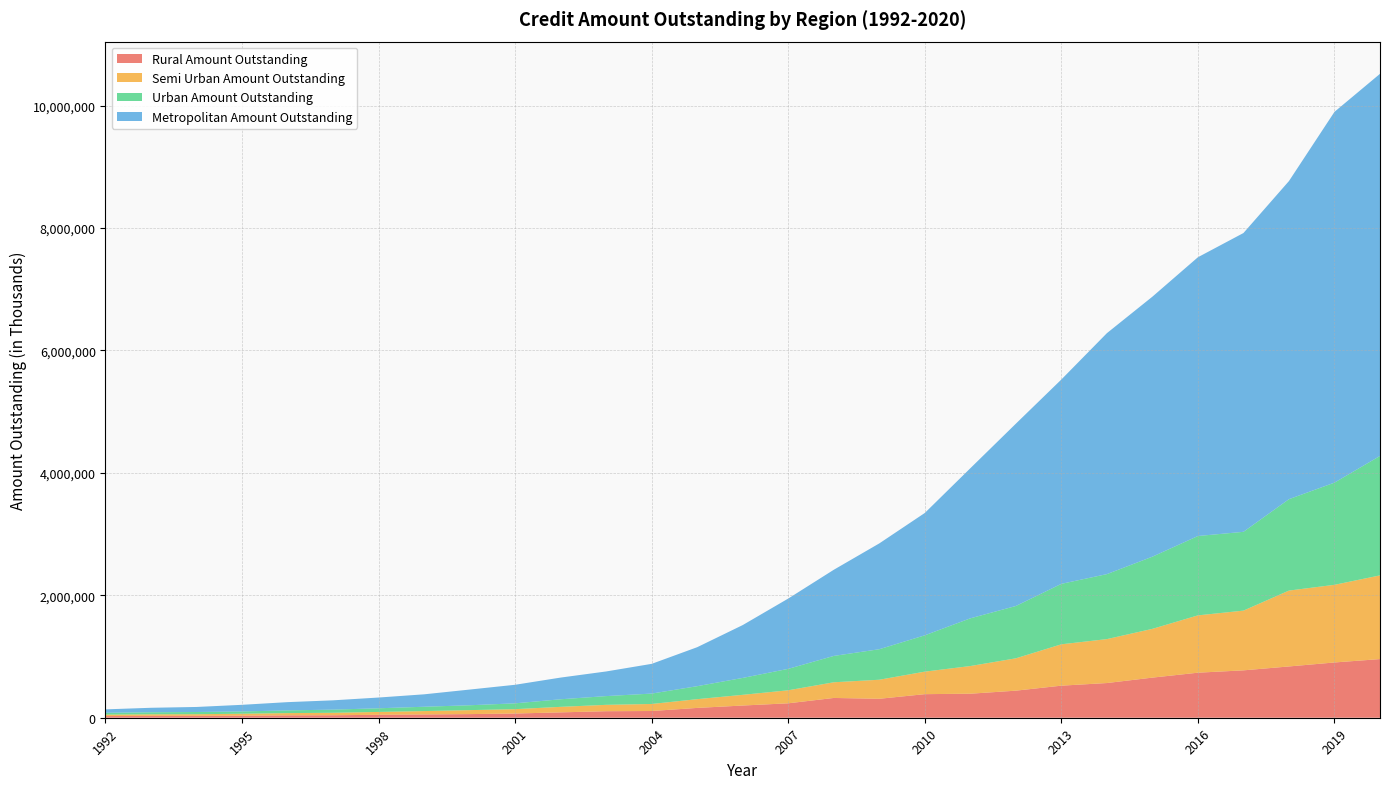

Reading left to right, list all the values displayed in this chart.

Rural Amount Outstanding: 1992=27520	1993=30383	1994=30863	1995=33529	1996=38614	1997=40259	1998=48132	1999=53909	2000=59426	2001=68882	2002=87713	2003=106479	2004=109907	2005=160479	2006=199423	2007=235704	2008=323132	2009=309626	2010=385150	2011=392449	2012=442212	2013=523971	2014=566705	2015=655361	2016=735783	2017=774024	2018=837817	2019=902877	2020=958136
Semi Urban Amount Outstanding: 1992=22842	1993=25367	1994=26486	1995=31807	1996=36891	1997=40602	1998=46510	1999=54820	2000=64790	2001=71106	2002=90156	2003=104149	2004=114871	2005=142836	2006=174794	2007=212753	2008=255998	2009=311089	2010=367859	2011=451987	2012=528289	2013=675653	2014=717764	2015=796609	2016=936328	2017=975665	2018=1239397	2019=1268481	2020=1367166
Urban Amount Outstanding: 1992=30129	1993=33613	1994=36175	1995=37273	1996=44397	1997=51796	1998=59804	1999=70717	2000=79590	2001=95303	2002=123757	2003=142874	2004=169974	2005=212300	2006=276365	2007=350194	2008=430592	2009=498566	2010=593615	2011=779516	2012=854868	2013=987761	2014=1061470	2015=1179094	2016=1296576	2017=1287293	2018=1493146	2019=1669334	2020=1951392
Metropolitan Amount Outstanding: 1992=56215	1993=73105	1994=82367	1995=108329	1996=134791	1997=151716	1998=175498	1999=202980	2000=256274	2001=303143	2002=354367	2003=402465	2004=485560	2005=636852	2006=863259	2007=1148449	2008=1407283	2009=1728432	2010=1998545	2011=2451694	2012=2977898	2013=3337932	2014=3936144	2015=4247408	2016=4553957	2017=4880887	2018=5196612	2019=6056903	2020=6242117